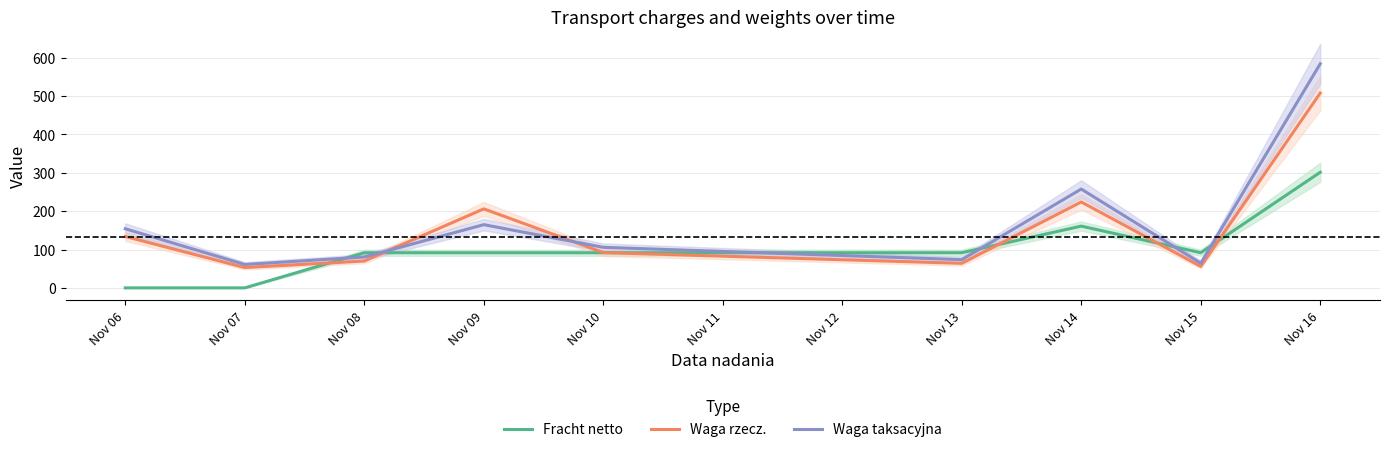

Is the value of Fracht netto at Nov 06 greater than the value of Waga taksacyjna at Nov 13?

No